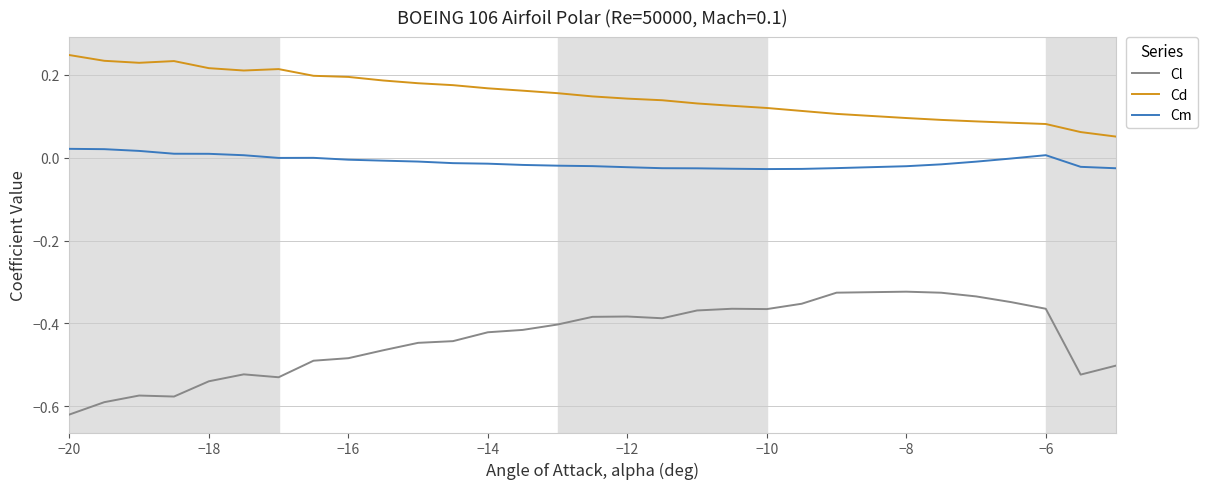

How many lines are shown in the chart?

3